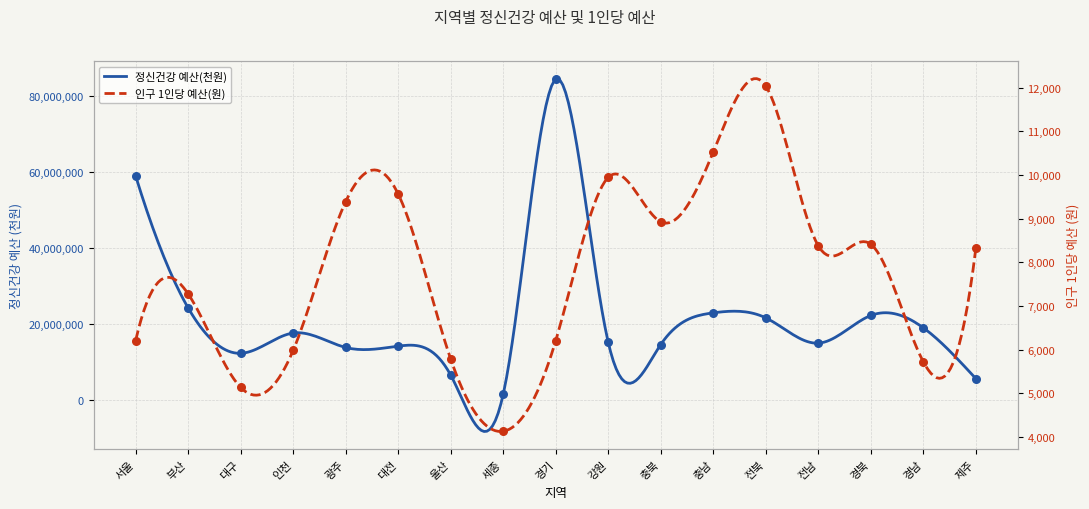

What is the total value across all series at 강원?

15131680